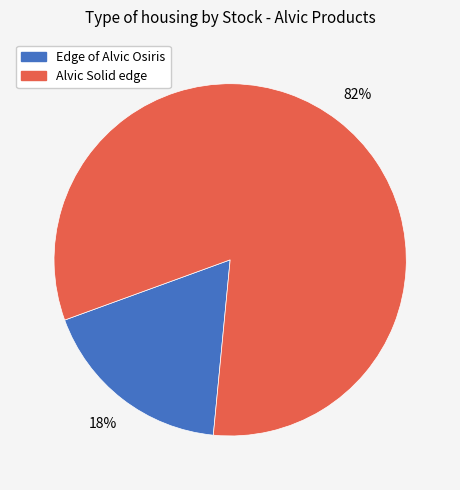

What is the smallest slice in the pie chart?

Edge of Alvic Osiris